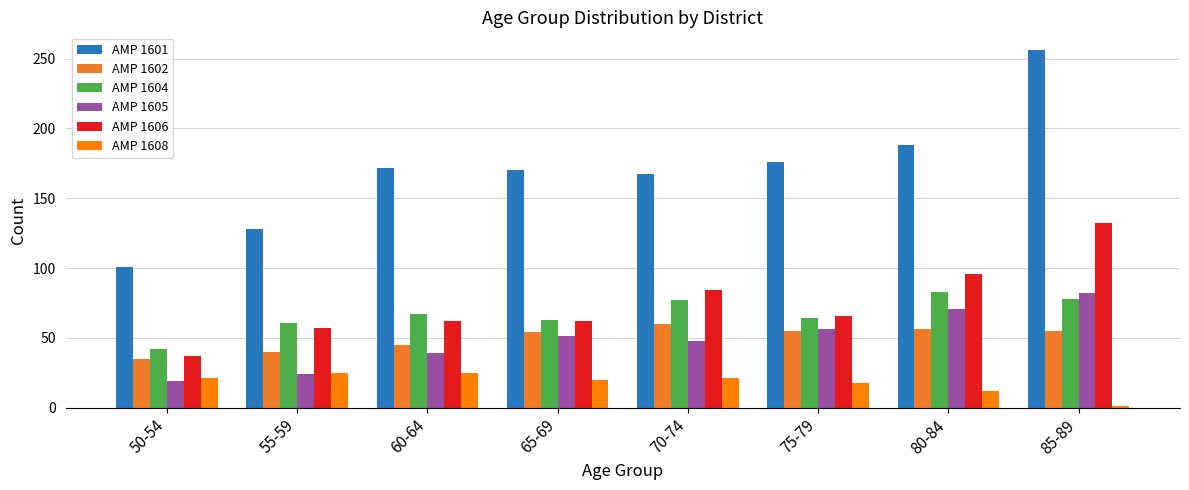

Are the bars grouped side by side (vs. stacked)?

Yes